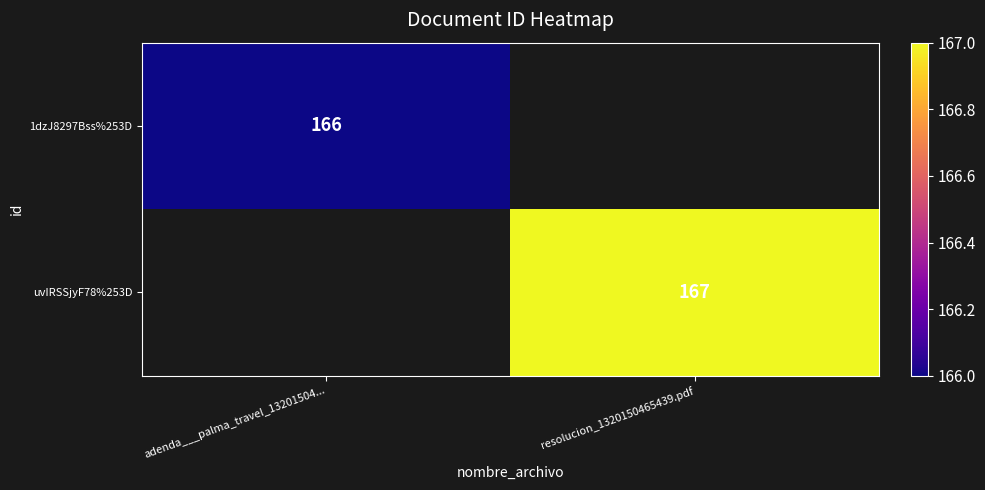

True or false: uvIRSSjyF78%253D has a value of 167 at resolucion_1320150465439.pdf.

True